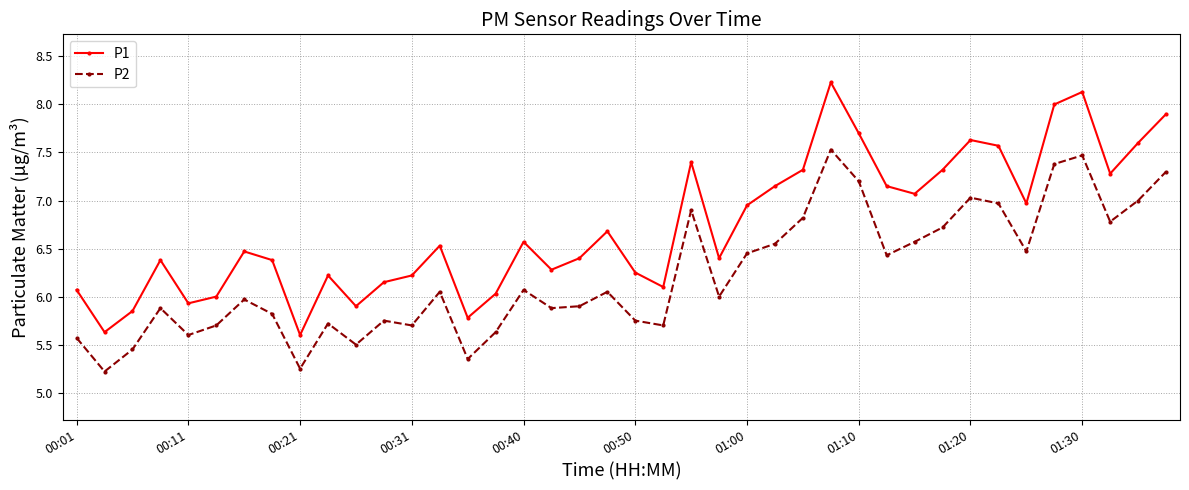

Which series has the largest total across all categories?

P1